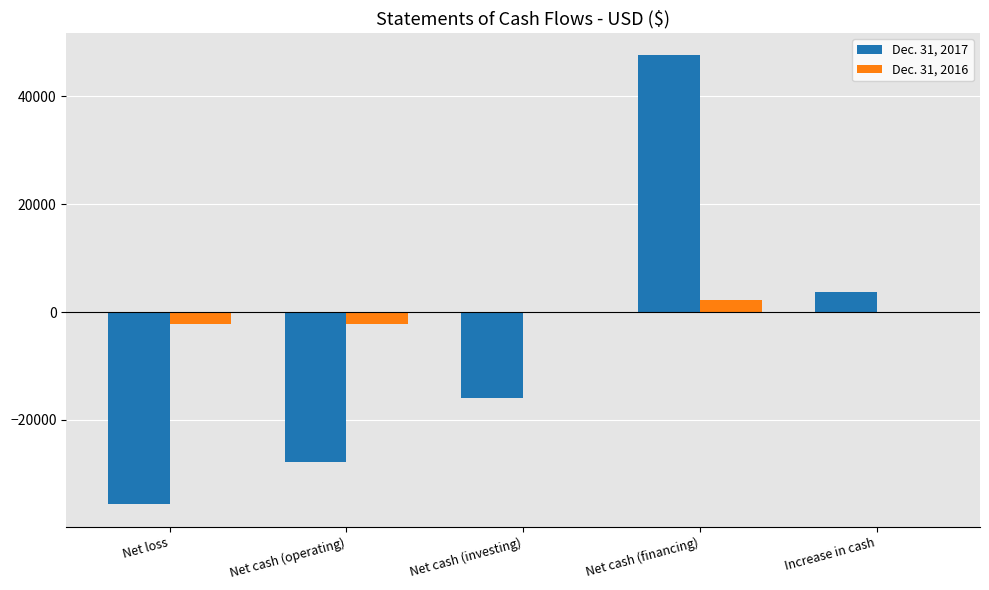

How many groups of bars are there?

5